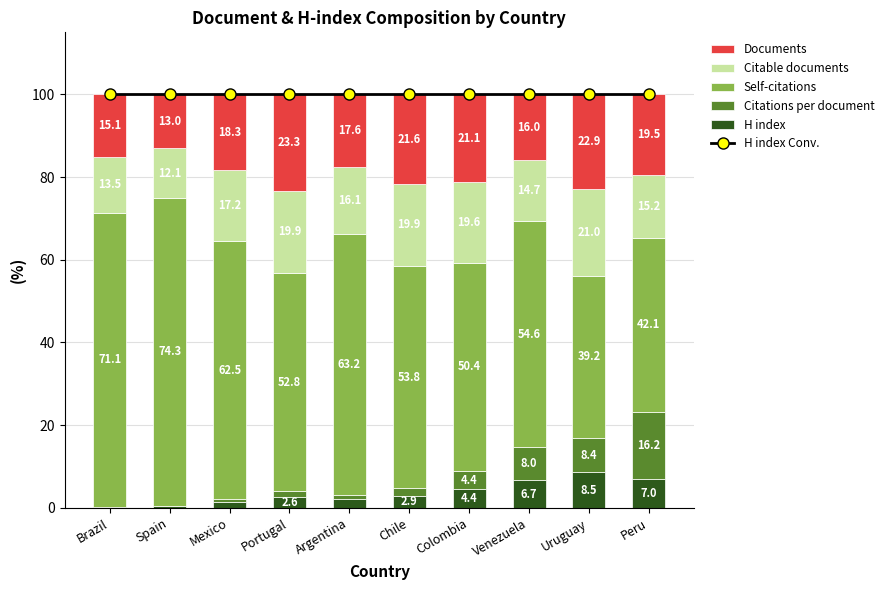

At which label does Self-citations reach its peak?

Spain